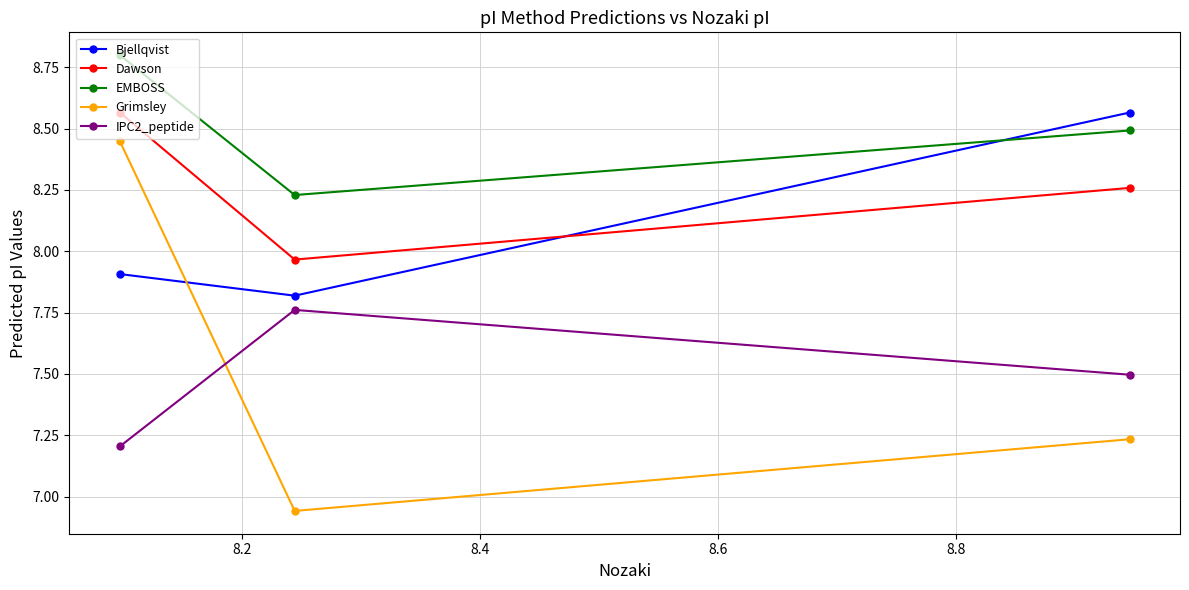

Count the number of data series in this chart.

5